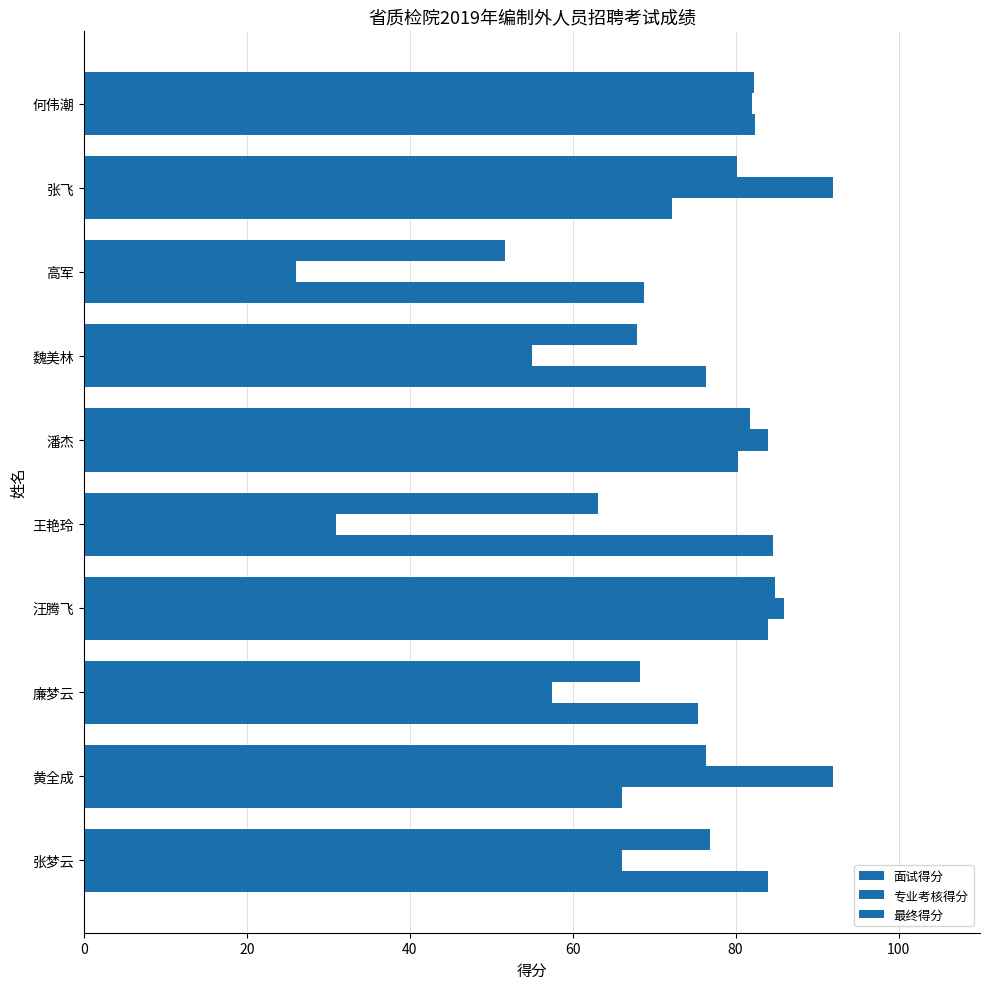

How many categories are shown in the chart?

10